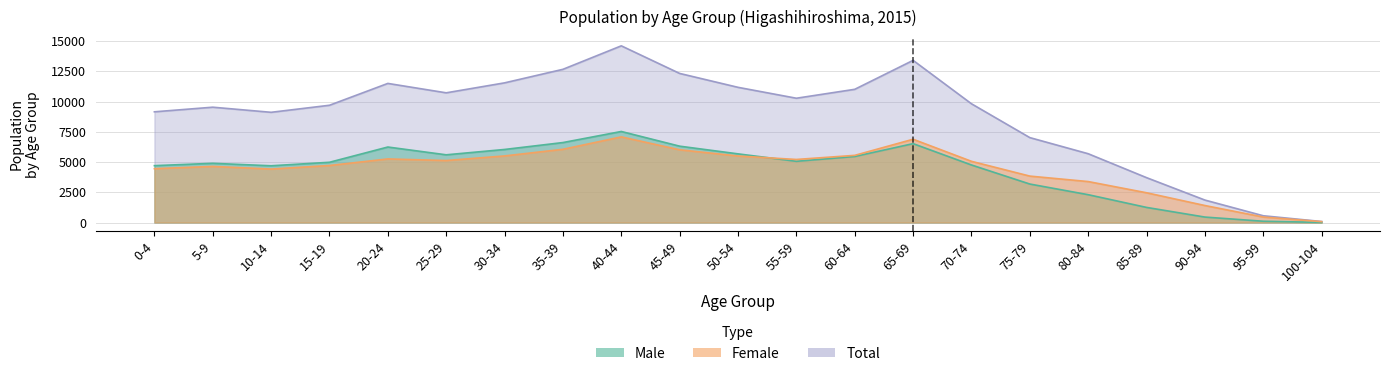

At which label is Male closest to 3767?

75-79